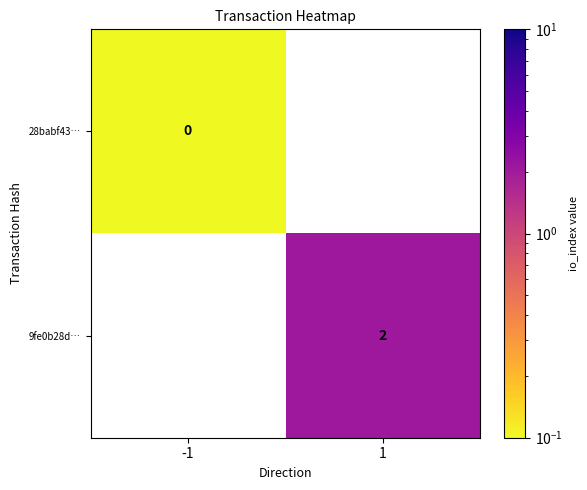

The value of 9fe0b28d… at 1 is 3.3. True or false?

False